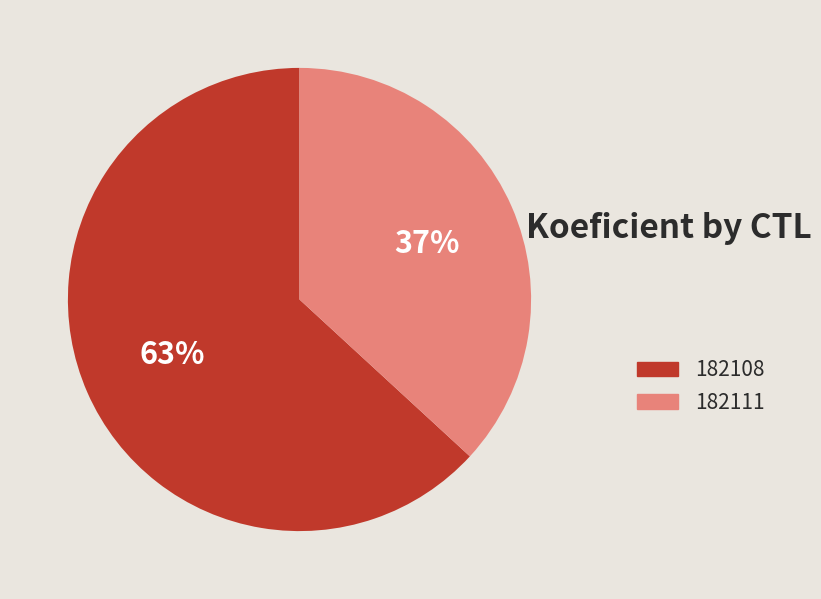

Rank the categories by value from highest to lowest.

182108, 182111